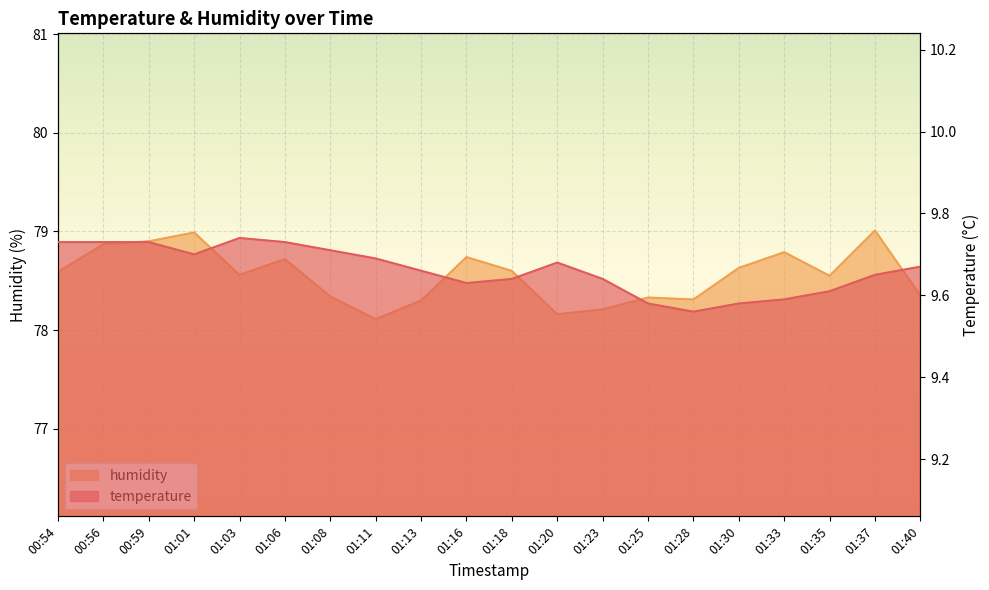

What are all the series names shown in the legend?

temperature, humidity